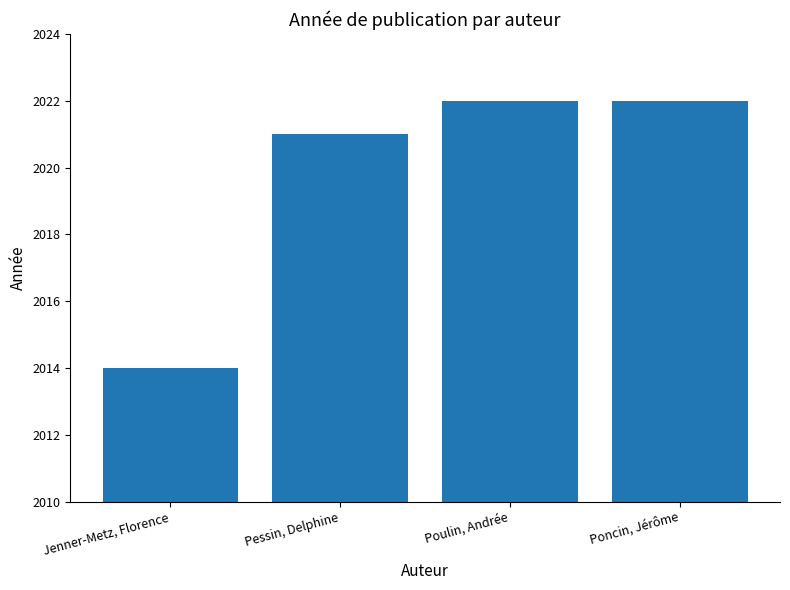

What position from the left is Poulin, Andrée?

3